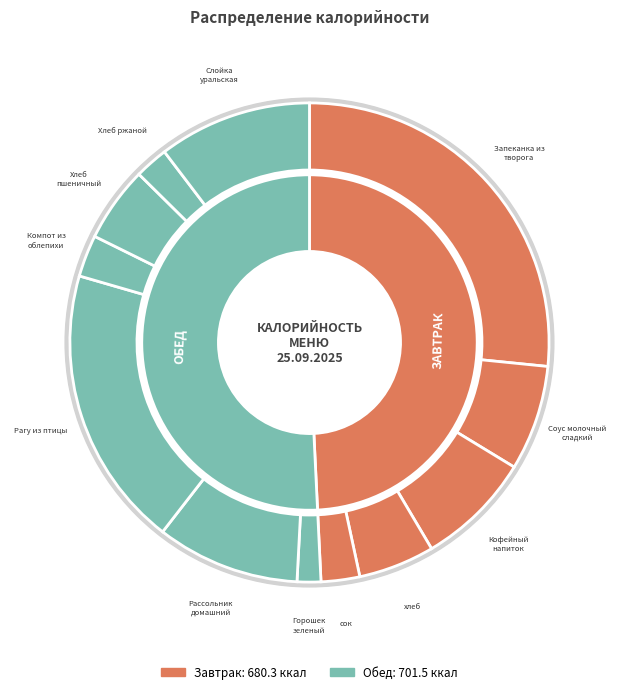

Is there any slice that represents more than half of the pie?

No